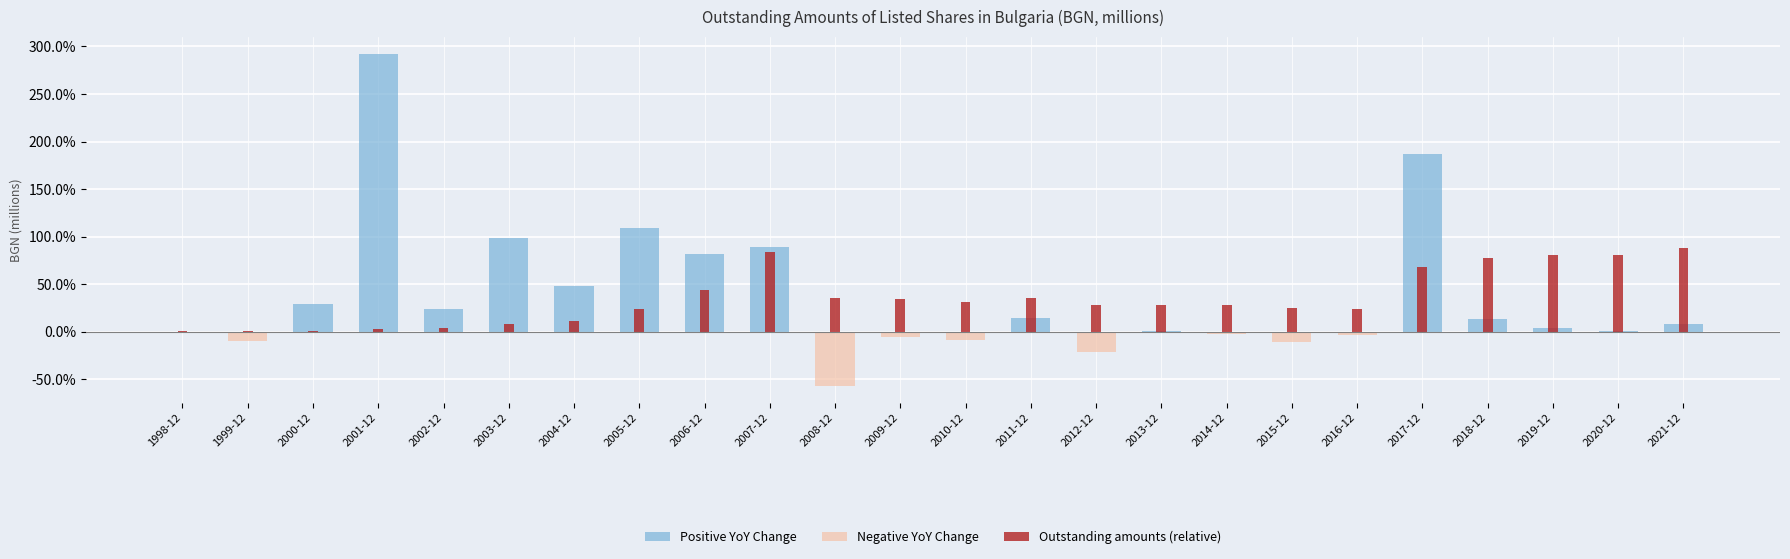

What is the difference between the second highest and minimum values in the Outstanding amounts (relative) series?

82.8